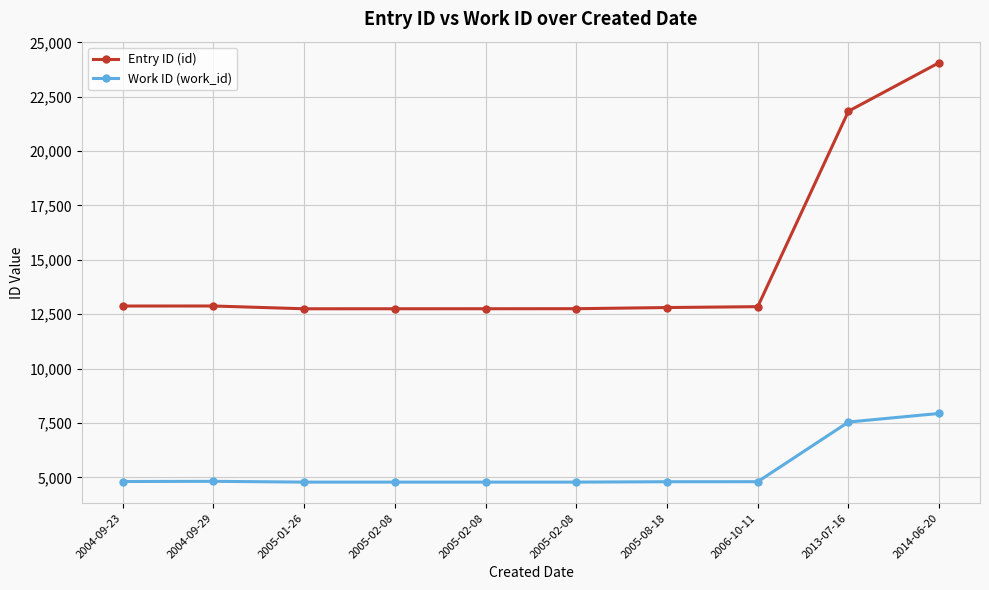

Is it true that Entry ID (id) equals 17075 at 2005-02-08?

False